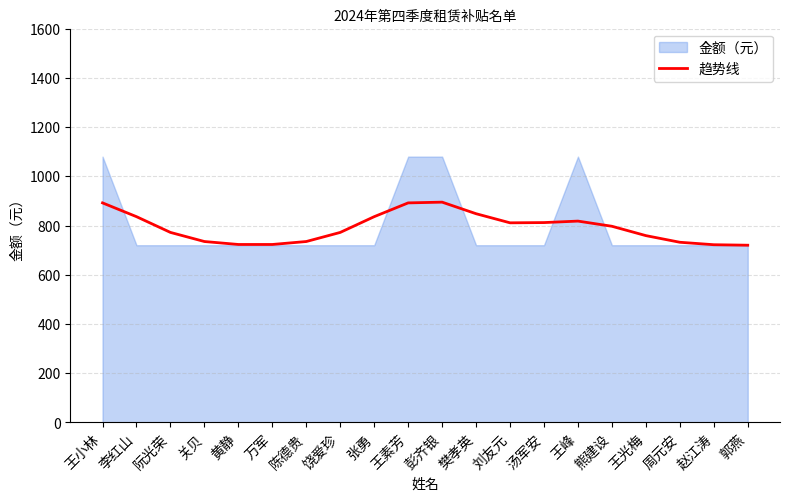

What is the highest value of the 趋势线 series?

895